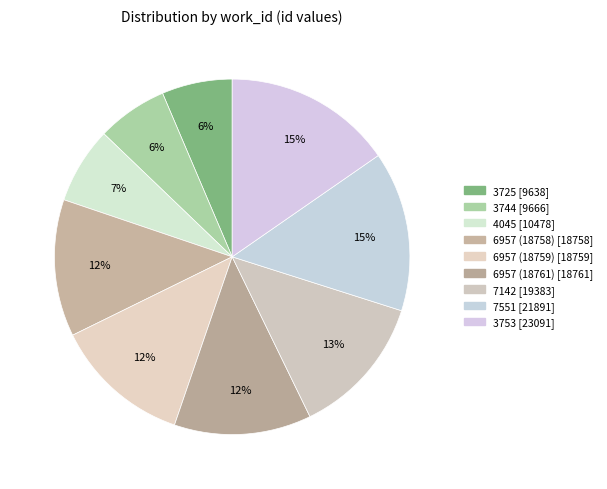

Does 6957 (18758) account for over 50% of the chart?

No